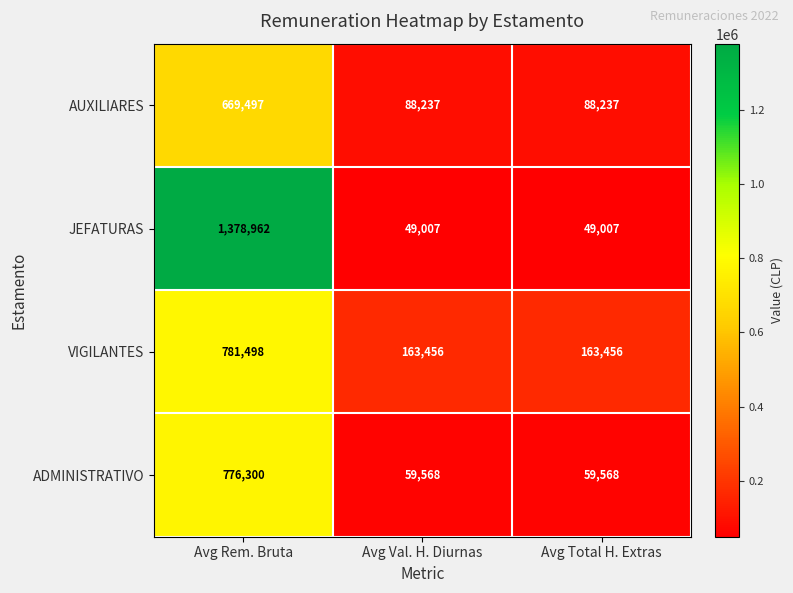

What is the sum of all VIGILANTES values?

1108410